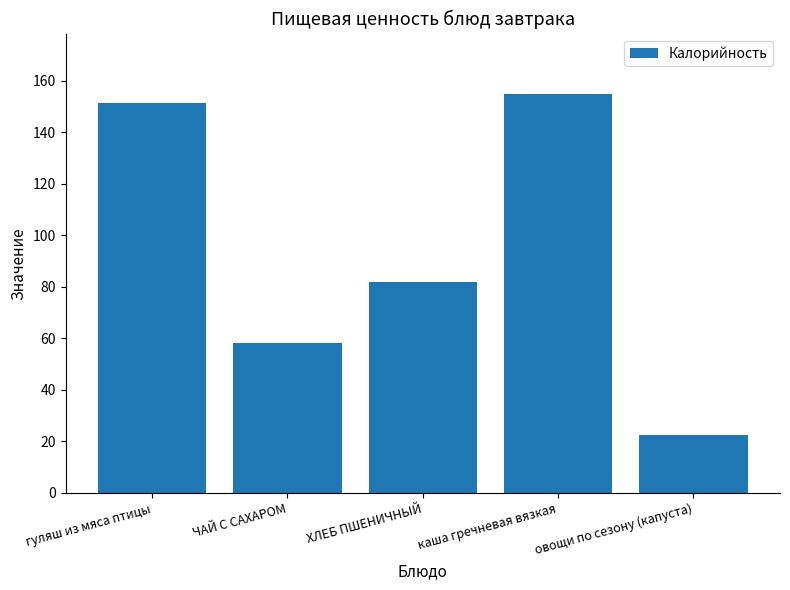

How many data points does each series have?

5